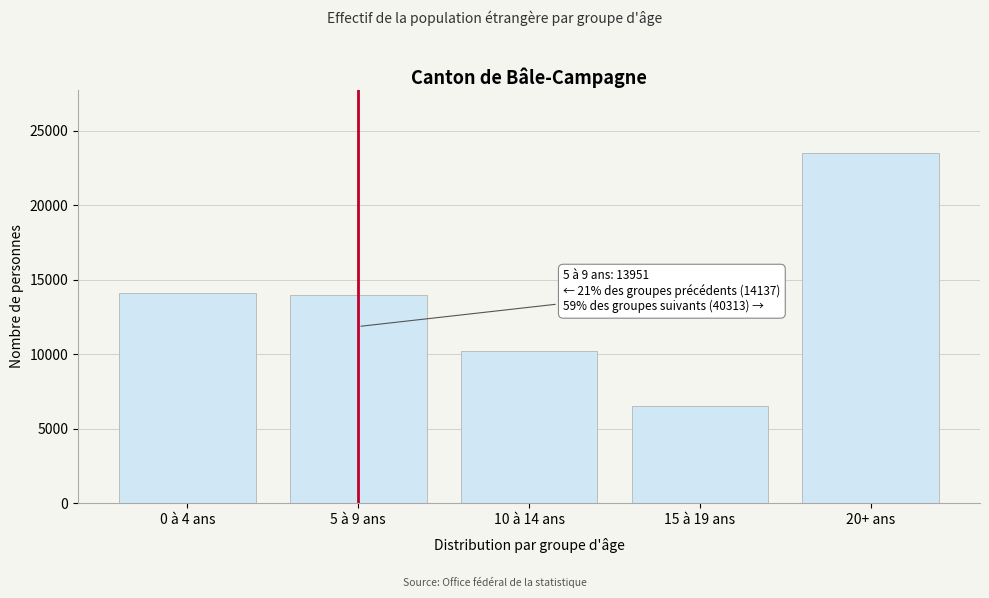

Reading left to right, extract all data points from this chart.

0 à 4 ans=14137	5 à 9 ans=13951	10 à 14 ans=10242	15 à 19 ans=6540	20+ ans=23531